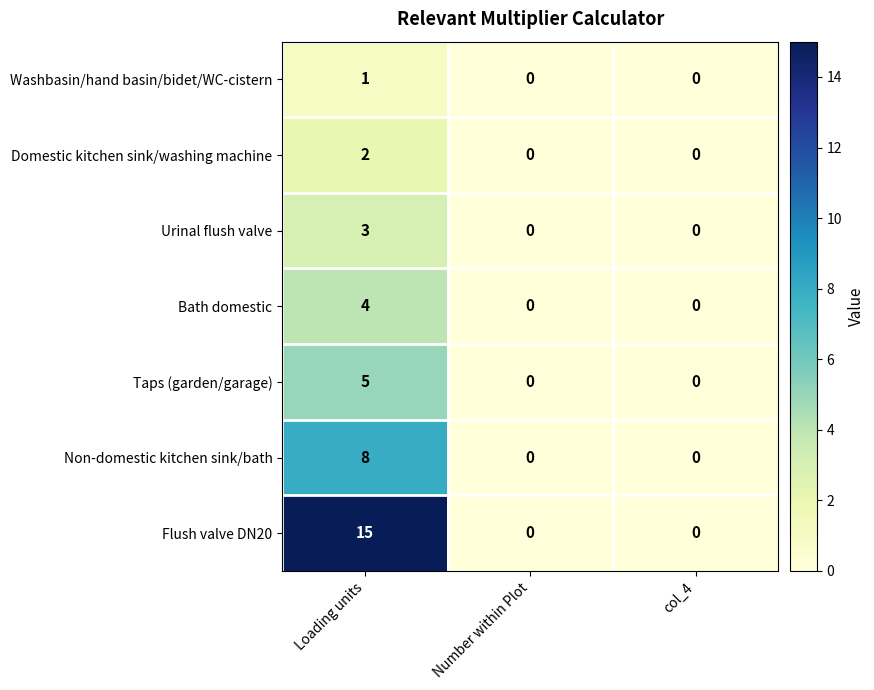

How many Non-domestic kitchen sink/bath values are between 0 and 8?

3